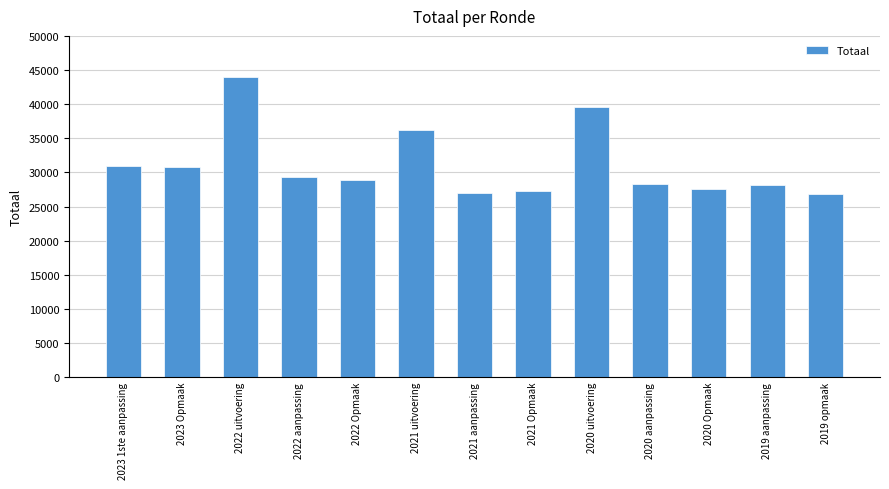

Which category has the highest value across all series?

2022 uitvoering